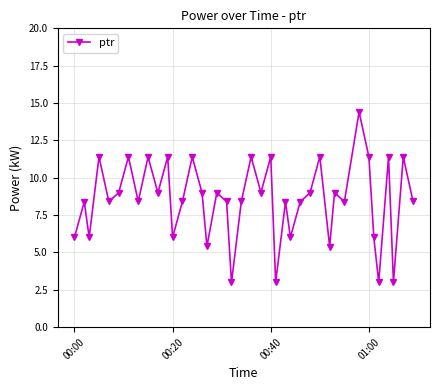

How many values exceed 8?

29